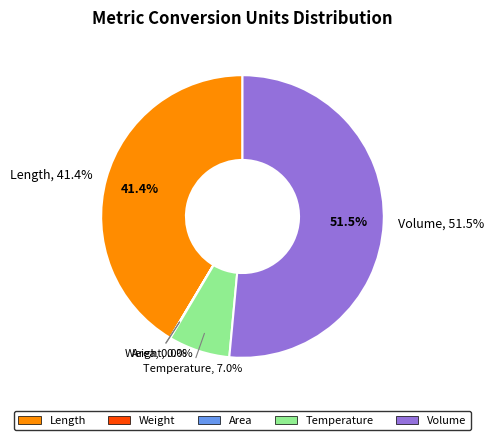

True or false: Volume accounts for 51% of the total.

True